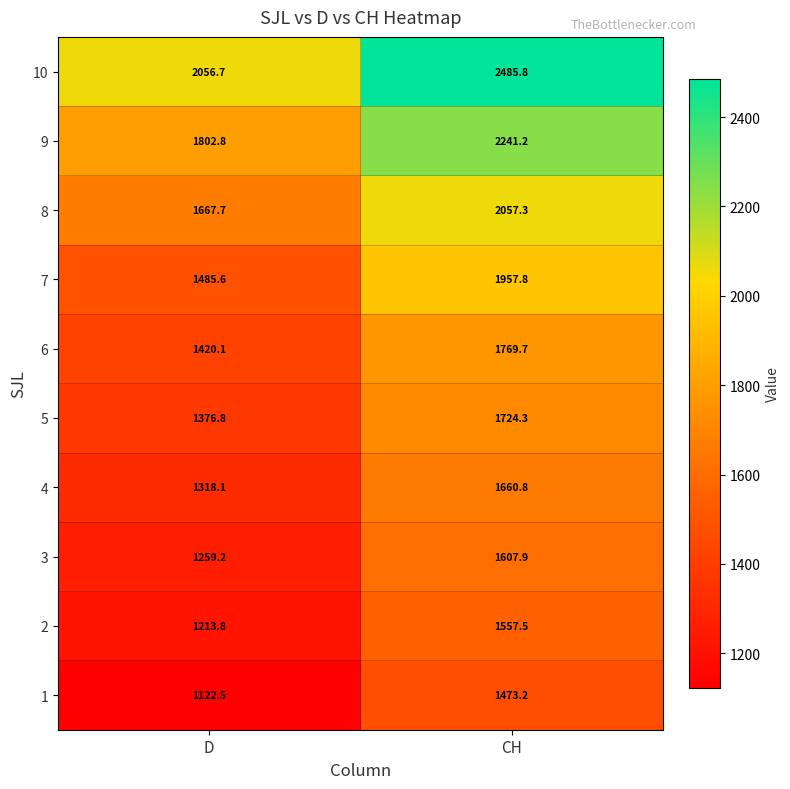

What value does the 4 series have at CH?

1660.8